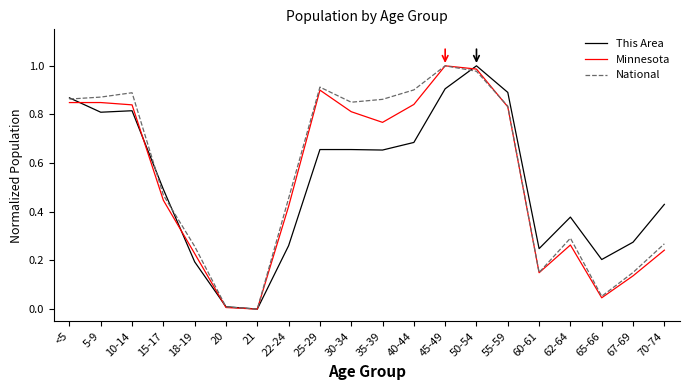

Between 5-9 and 45-49, which series saw the biggest shift?

Minnesota